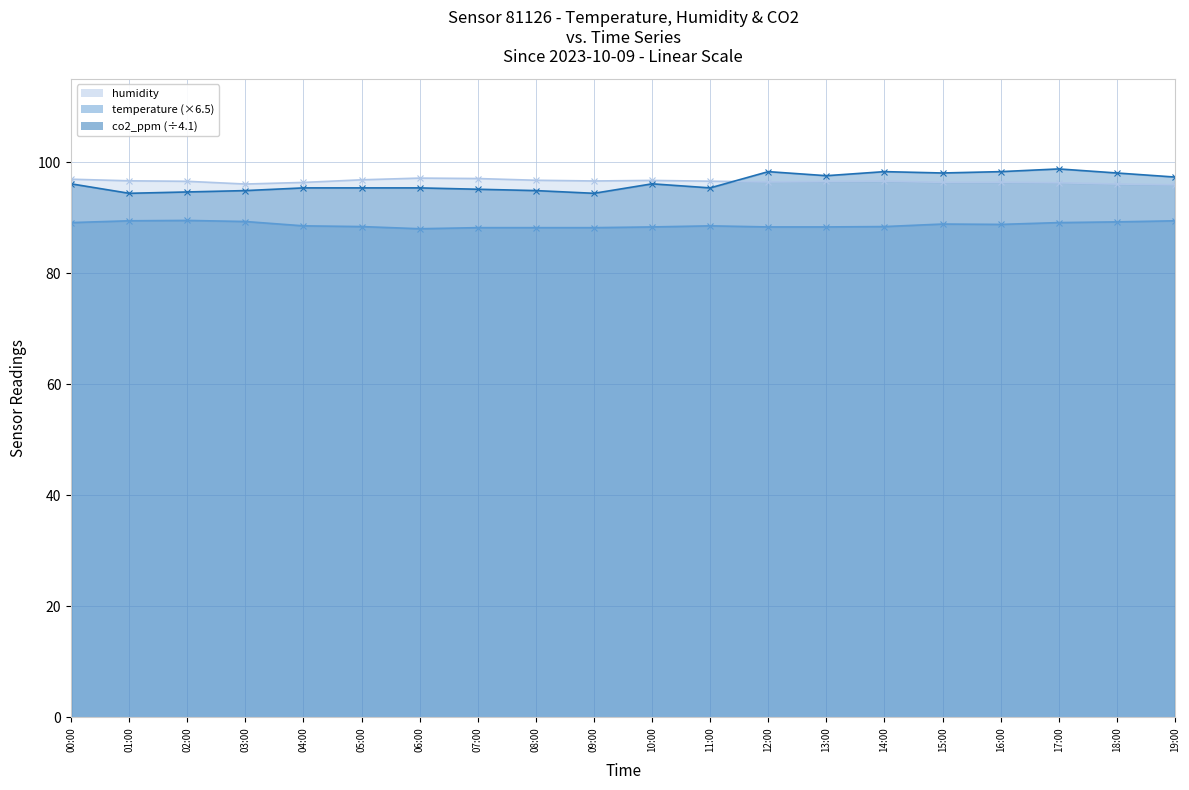

Where is temperature nearest to the value 88?

06:00